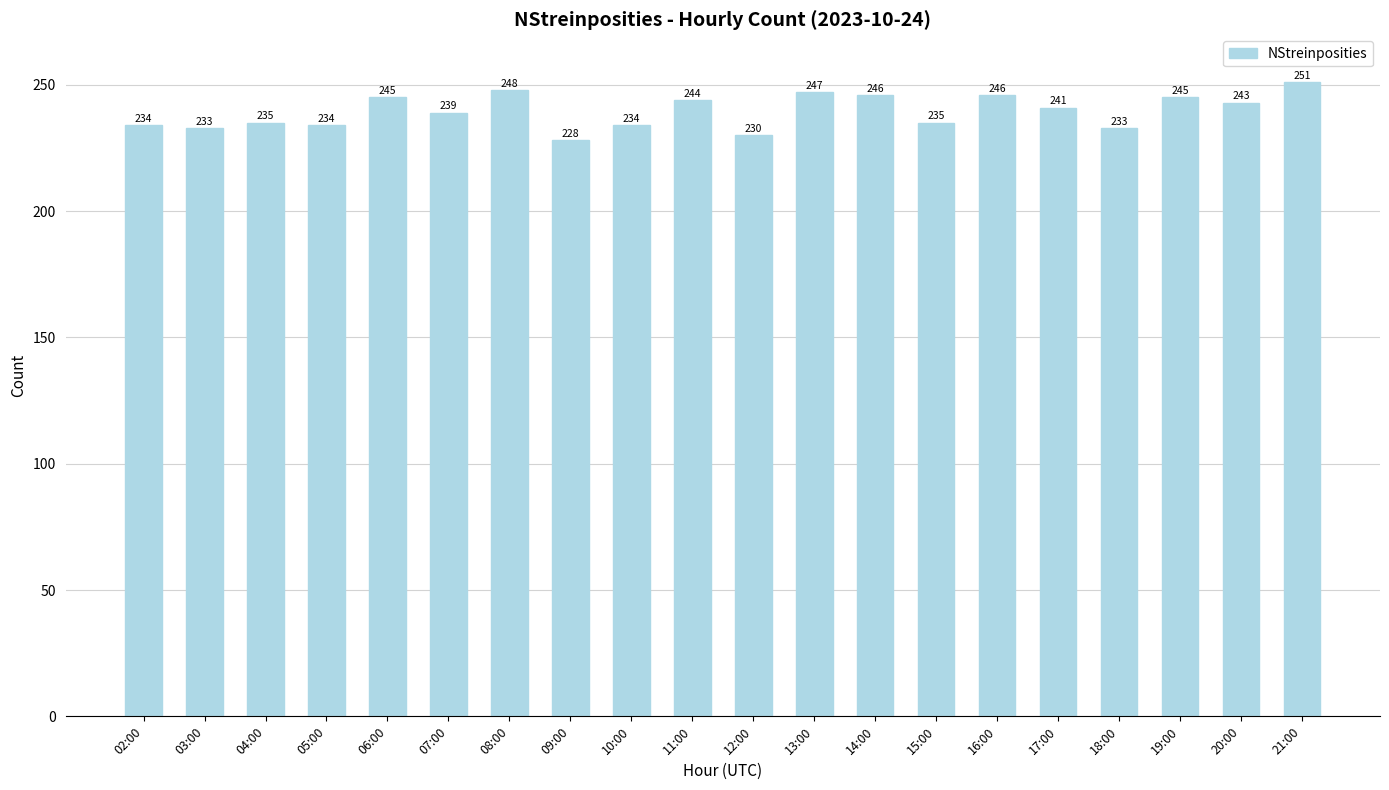

Reading left to right, transcribe all the data shown in this chart.

02:00=234	03:00=233	04:00=235	05:00=234	06:00=245	07:00=239	08:00=248	09:00=228	10:00=234	11:00=244	12:00=230	13:00=247	14:00=246	15:00=235	16:00=246	17:00=241	18:00=233	19:00=245	20:00=243	21:00=251